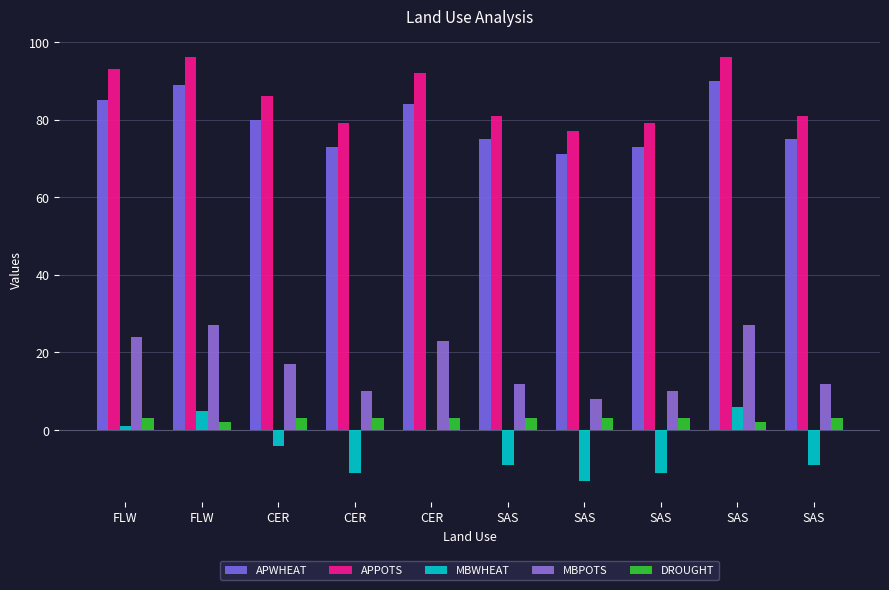

Which category has the highest value across all series?

FLW